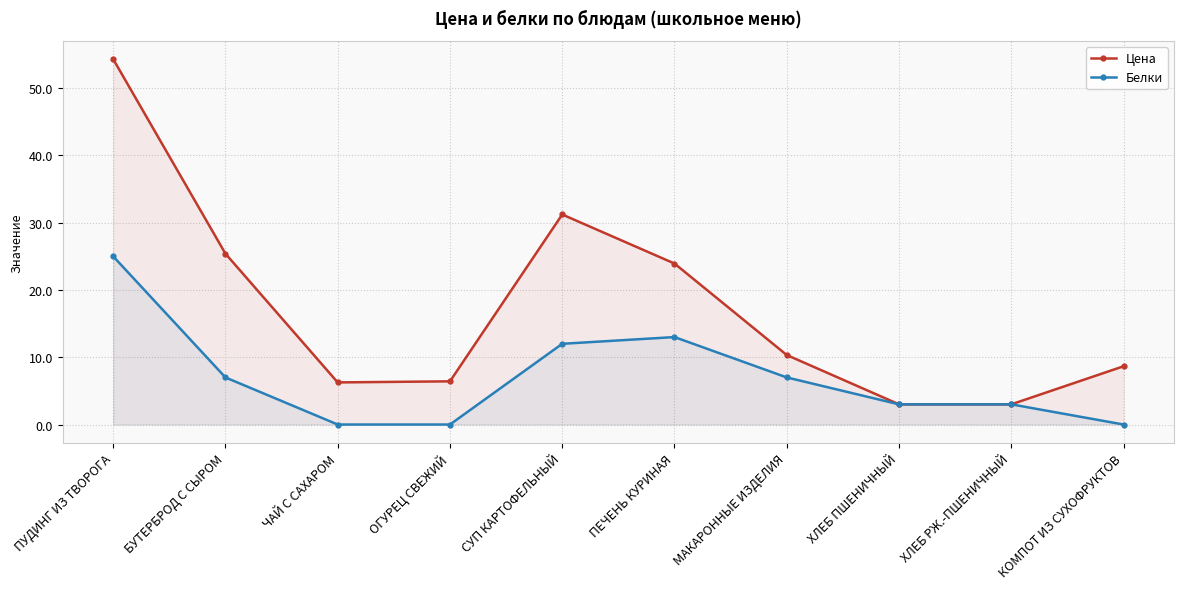

How many categories are shown in the chart?

10